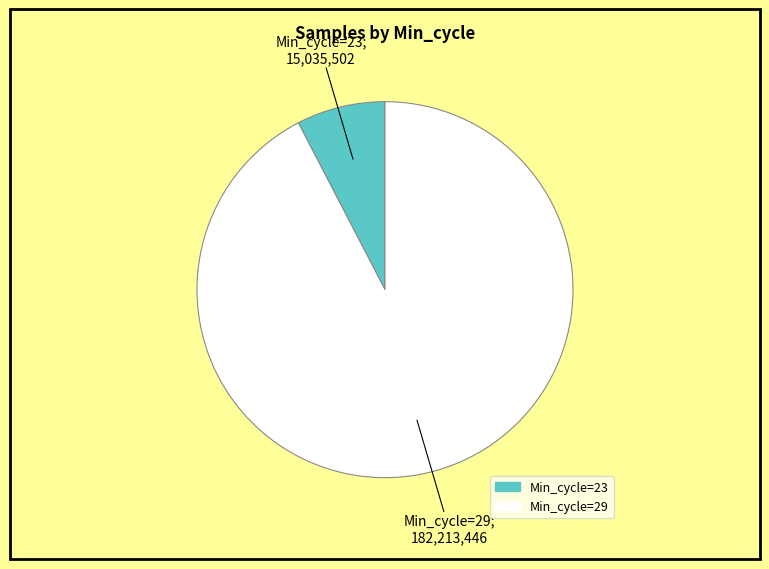

Is there a majority slice in this chart?

Yes